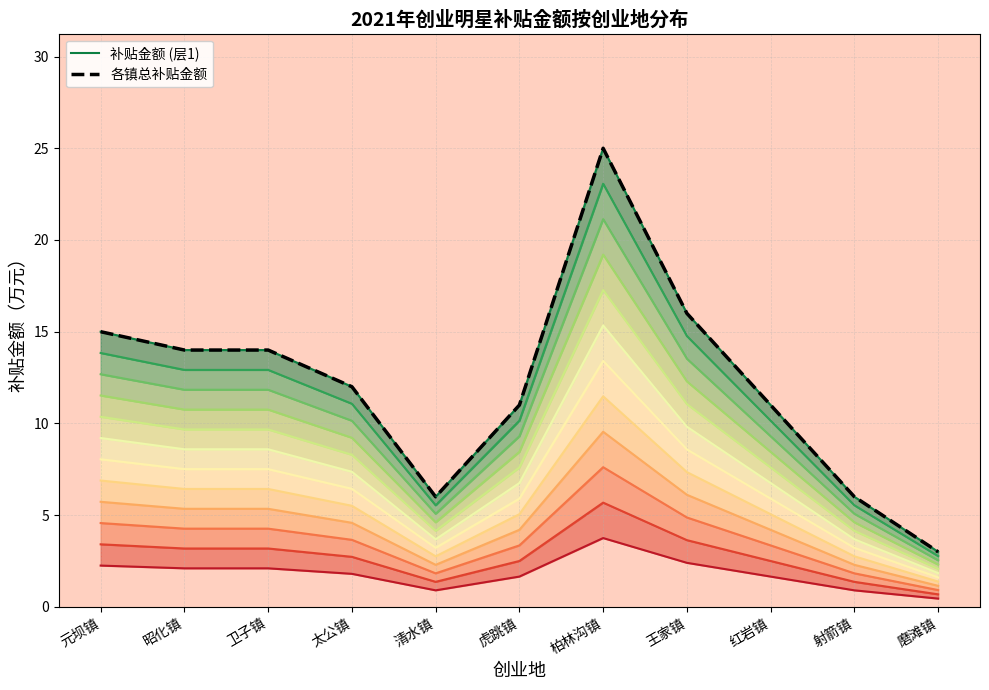

What is the sum of the 各镇总补贴金额 values at 虎跳镇 and 柏林沟镇?

36